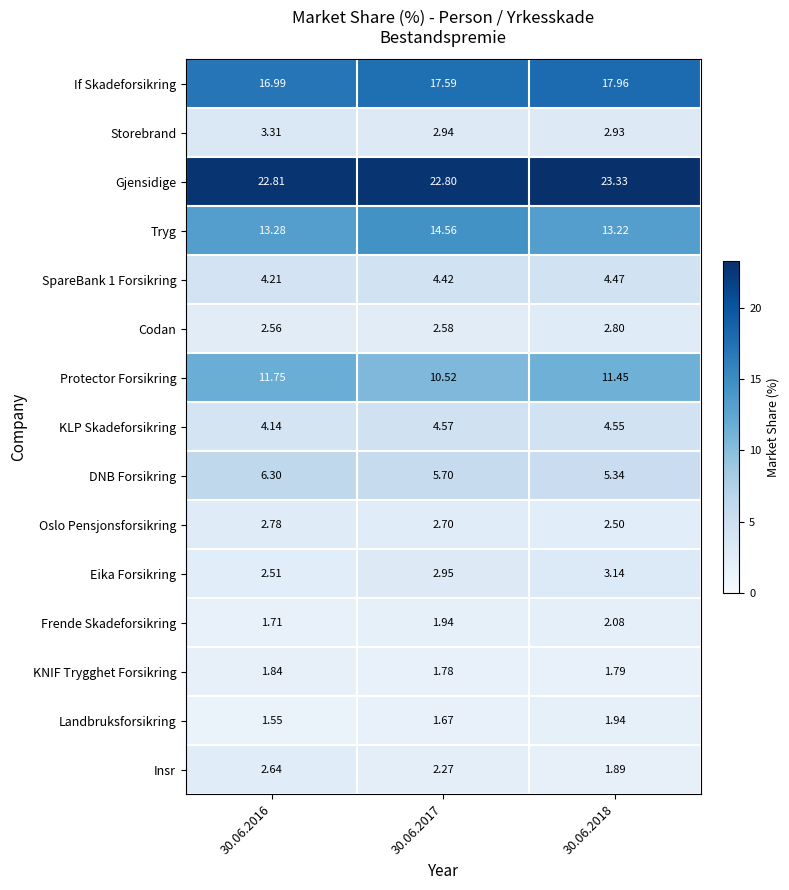

Which series has the widest spread of values?

Tryg